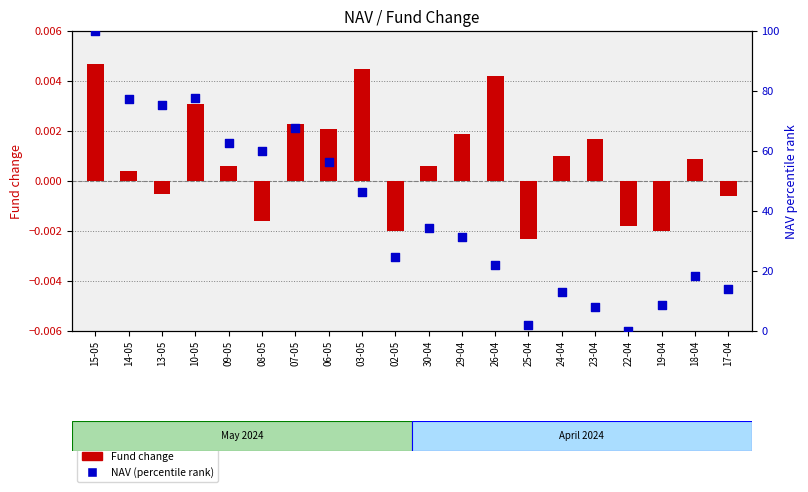

Is the value of Fund change at 19-04 greater than the value of NAV (percentile) at 18-04?

No